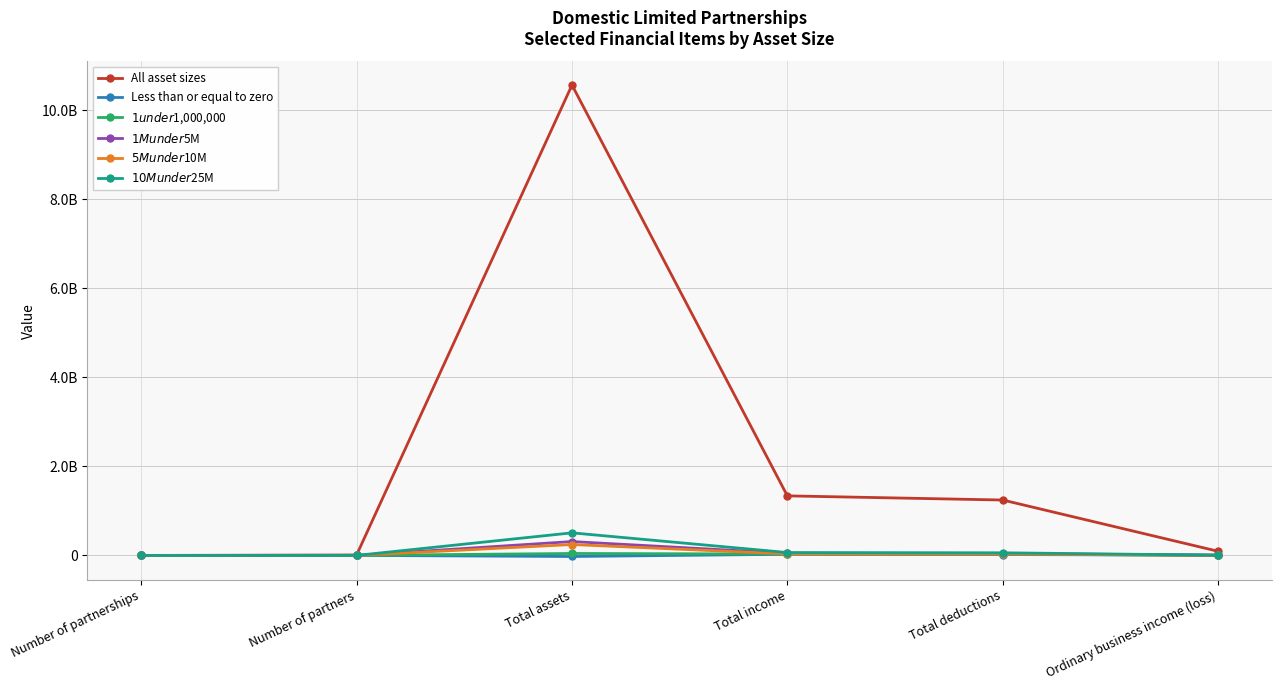

At which category is the sum across all series the highest?

Total assets